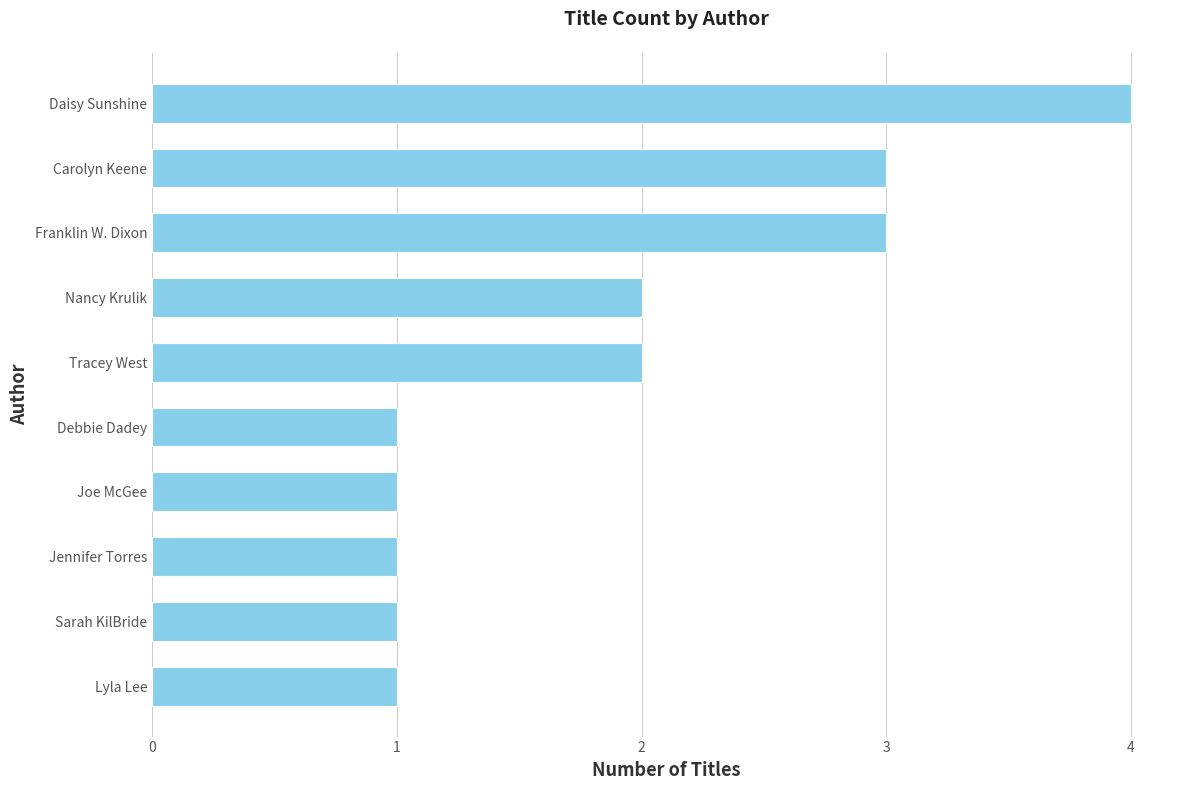

Count the number of categories in the chart.

10